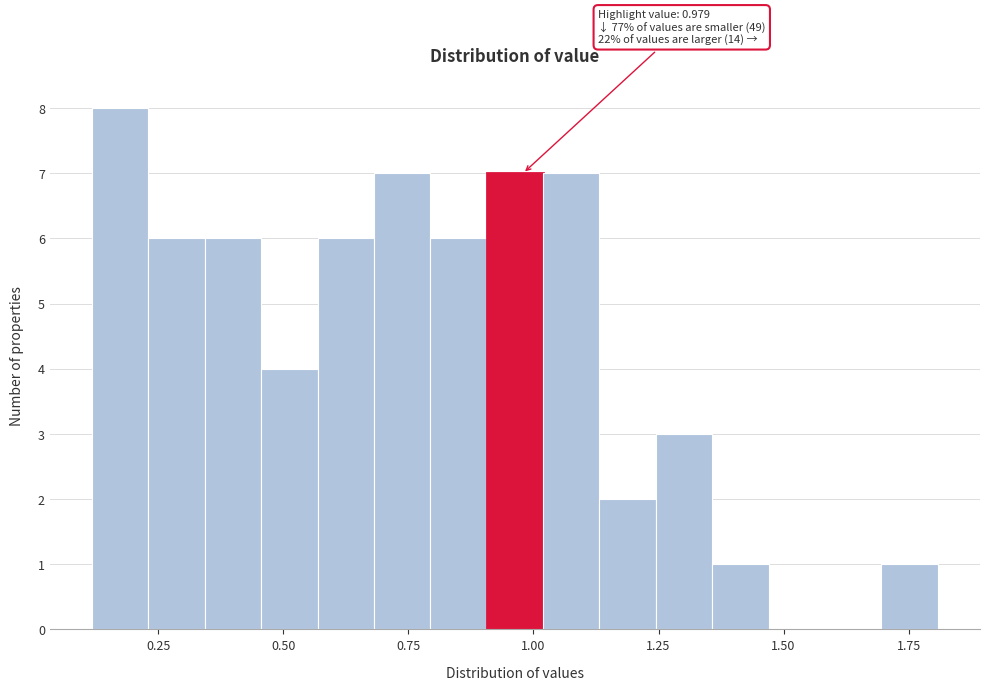

Around what value on the x-axis is the tallest bar? Give the approximate position of its centre, as read against the axis.

0.15